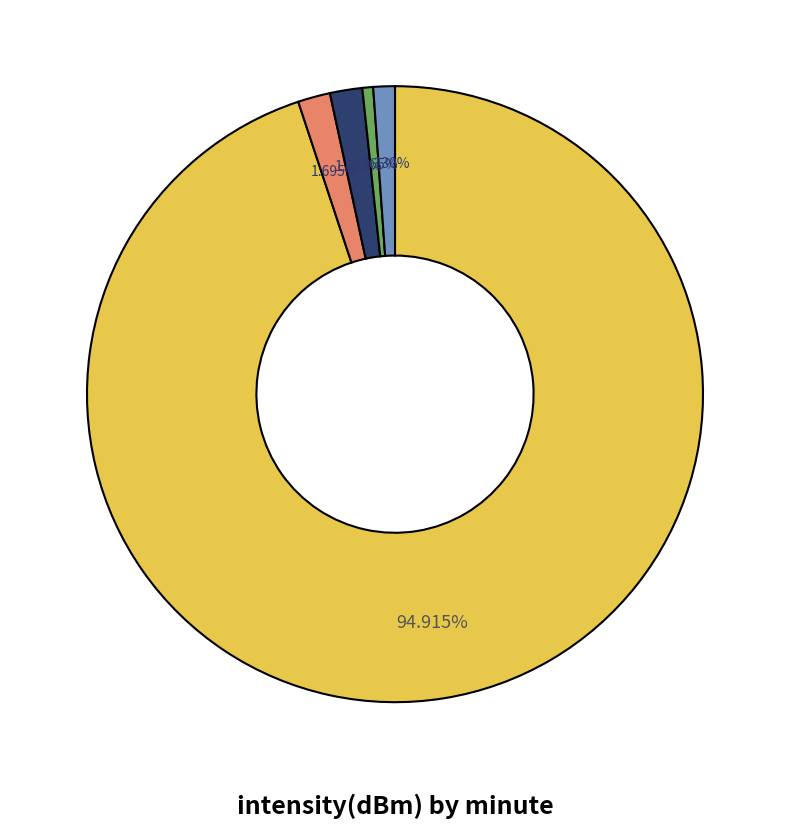

Is there a majority slice in this chart?

Yes